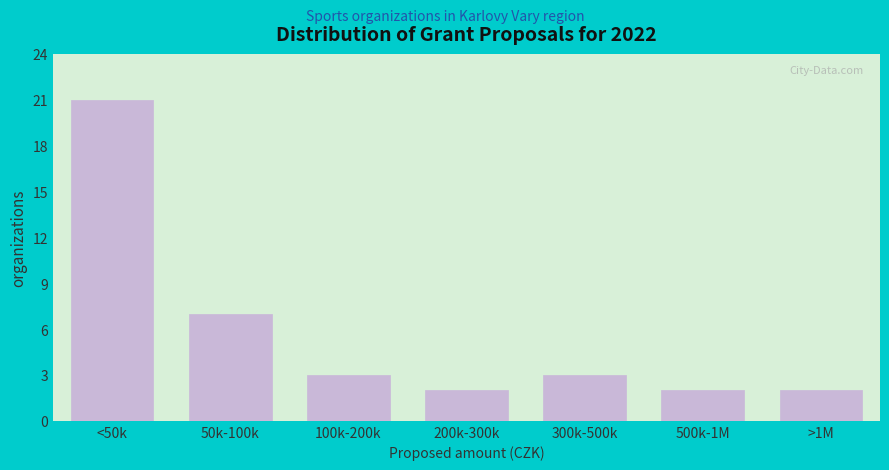

Reading left to right, list all the values displayed in this chart.

21	7	3	2	3	2	2